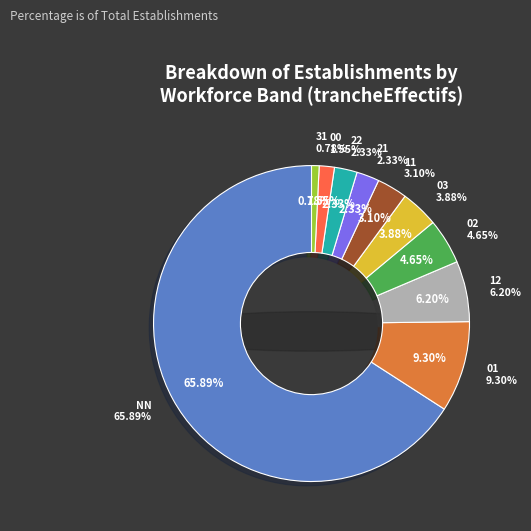

Between 12 and 22, which is larger?

12